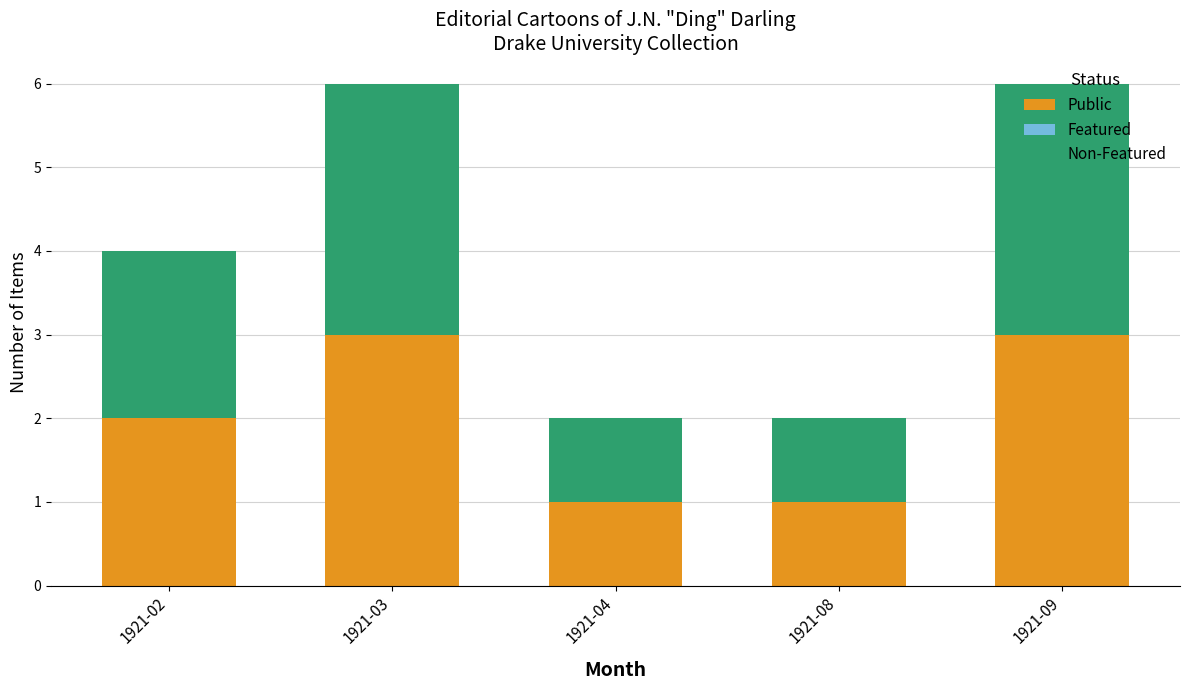

What is the total value across all series at 1921-09?

6